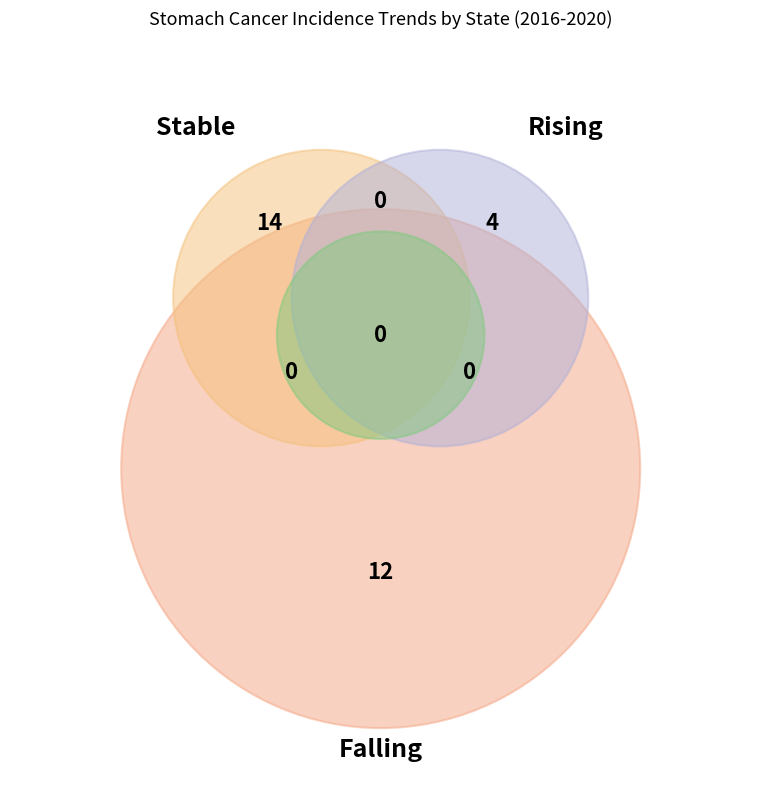

To the nearest percent, what is the average slice percentage?

3%